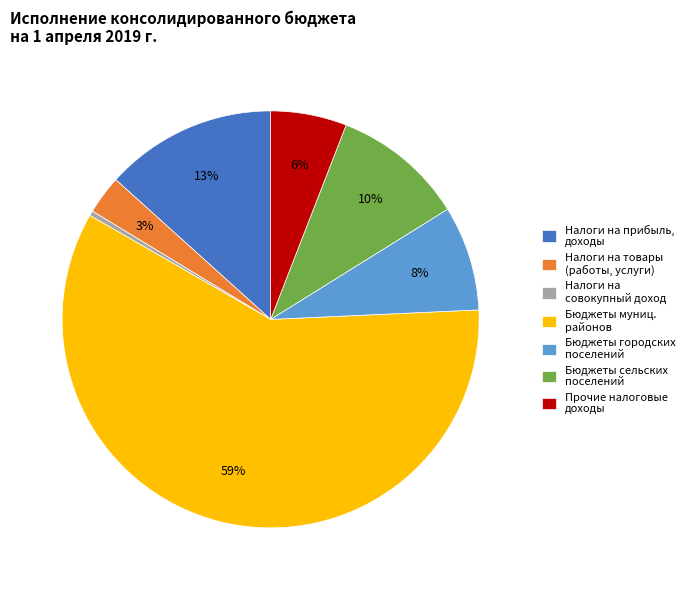

How many segments does this pie chart have?

7